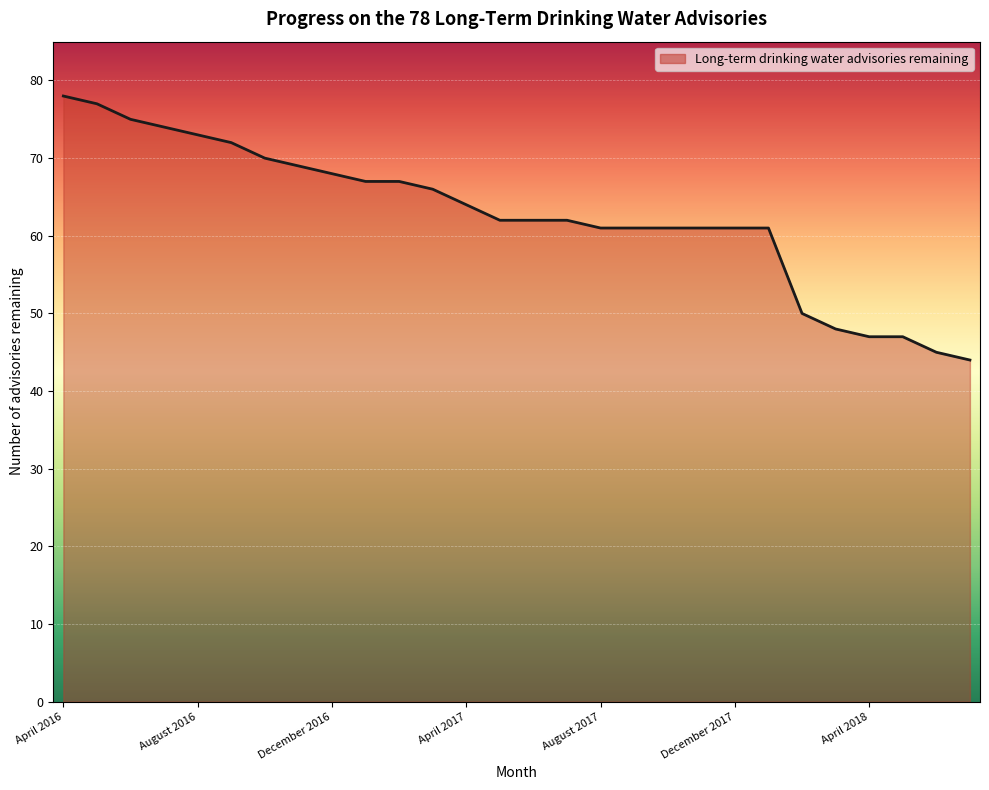

What is the difference between the maximum and minimum values?

34